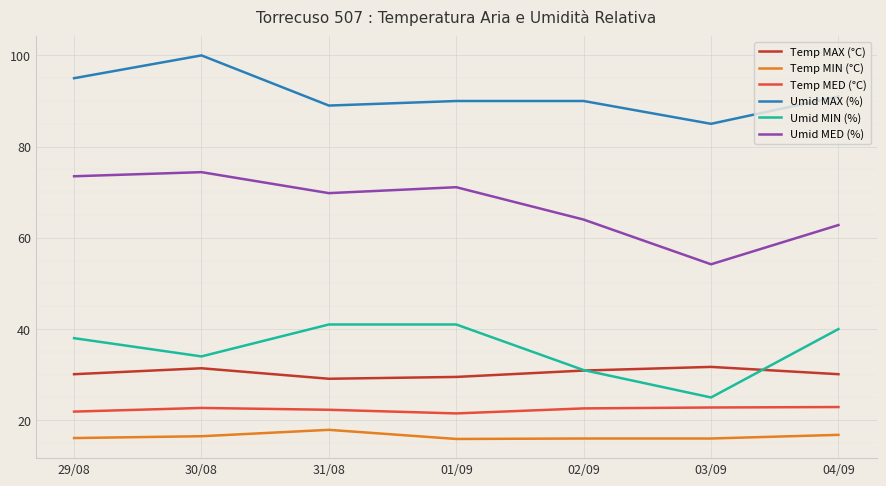

What position from the right is 02/09?

3